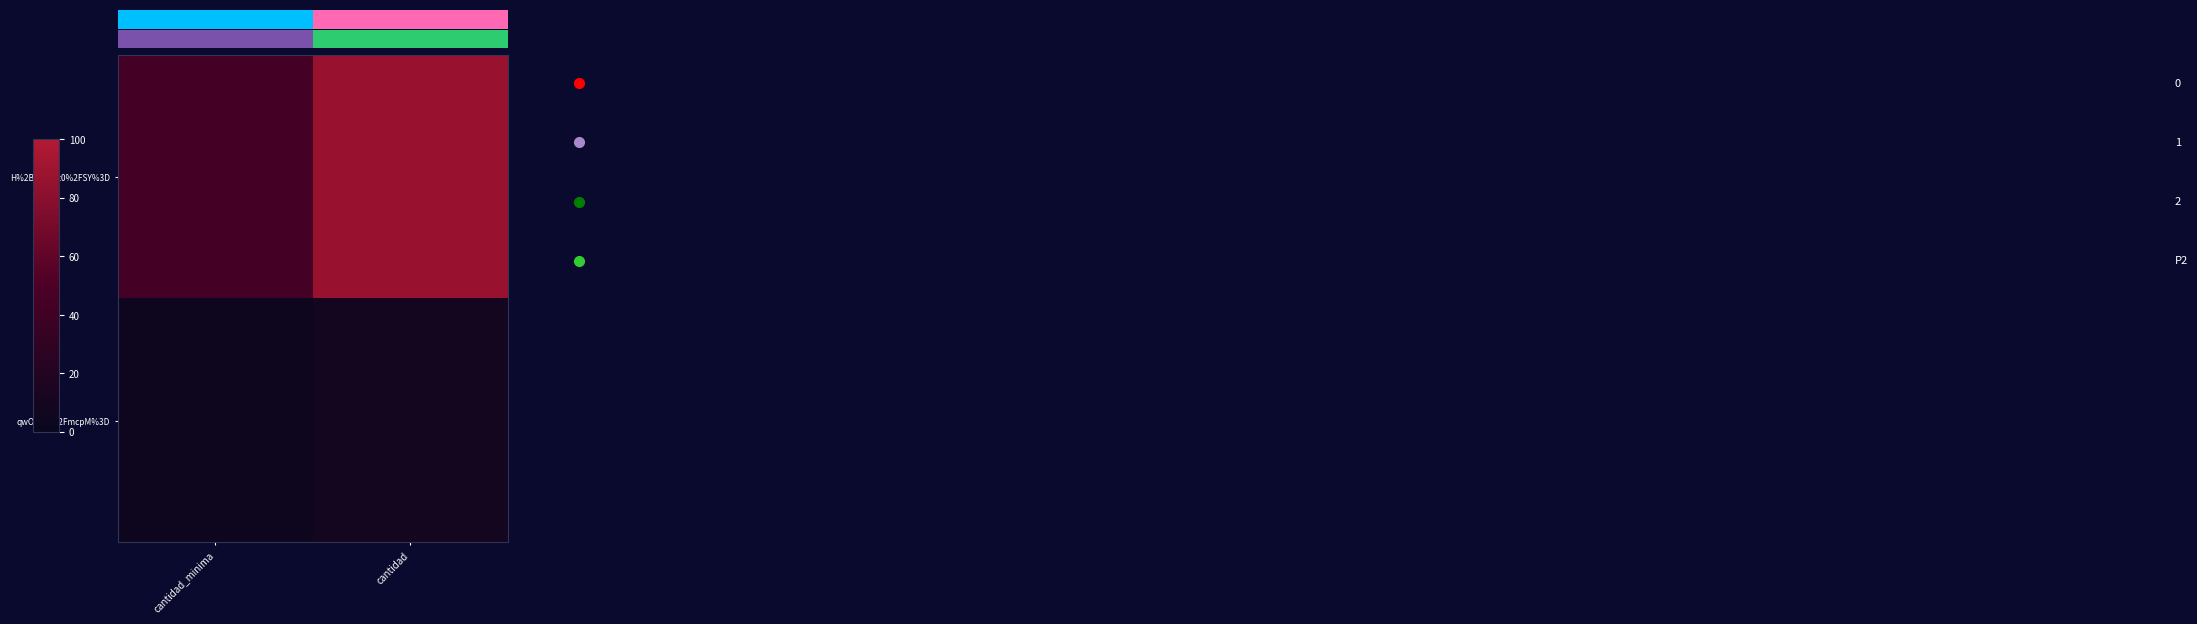

Between cantidad and cantidad_minima, which is larger?

cantidad